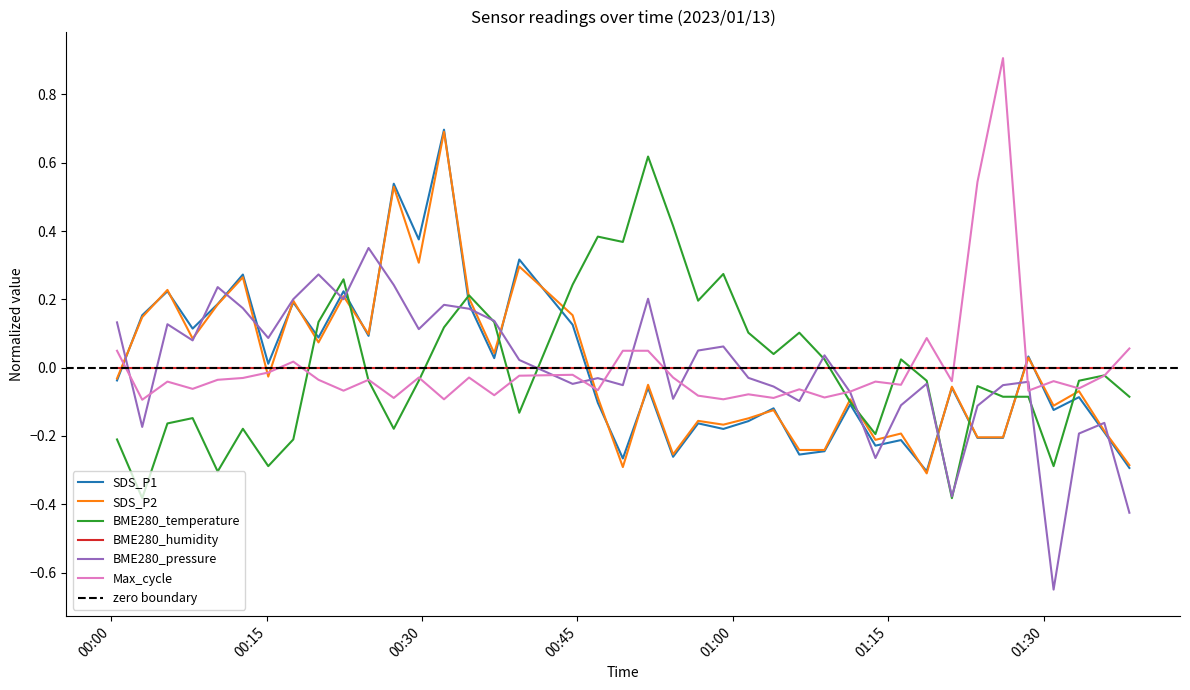

Rank the series by their maximum value, from lowest to highest.

BME280_pressure, BME280_temperature, SDS_P2, SDS_P1, Max_cycle